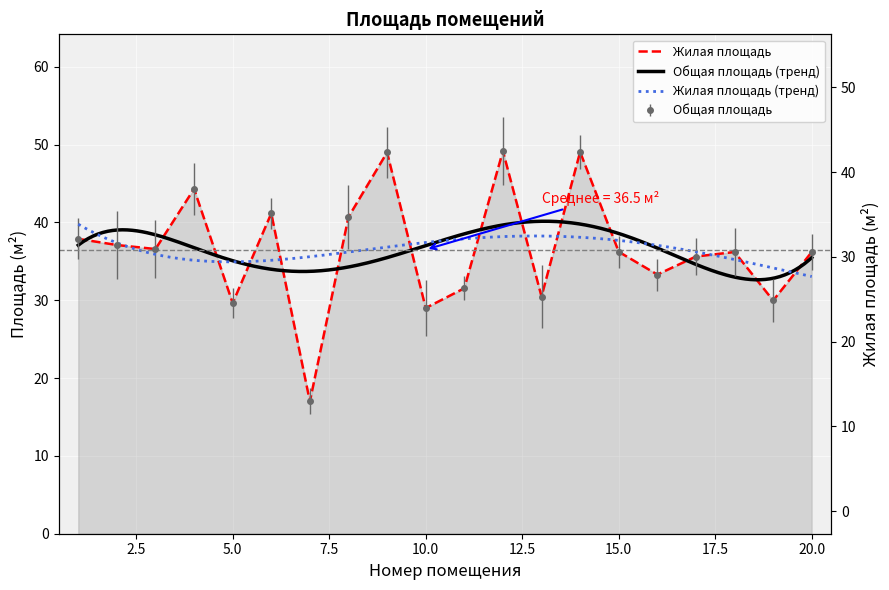

Is it true that Жилая площадь equals 60.1 at 20?

False